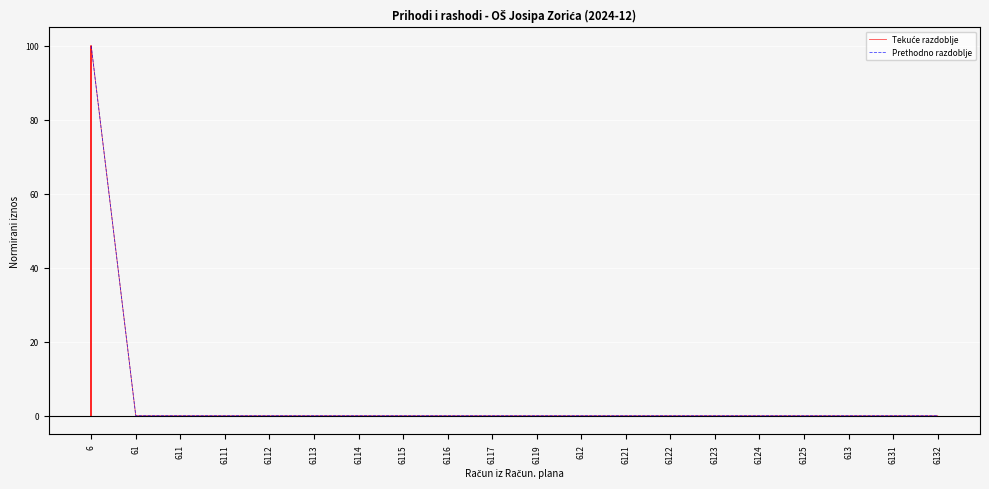

Is it true that Tekuće razdoblje equals -41 at 6116?

False